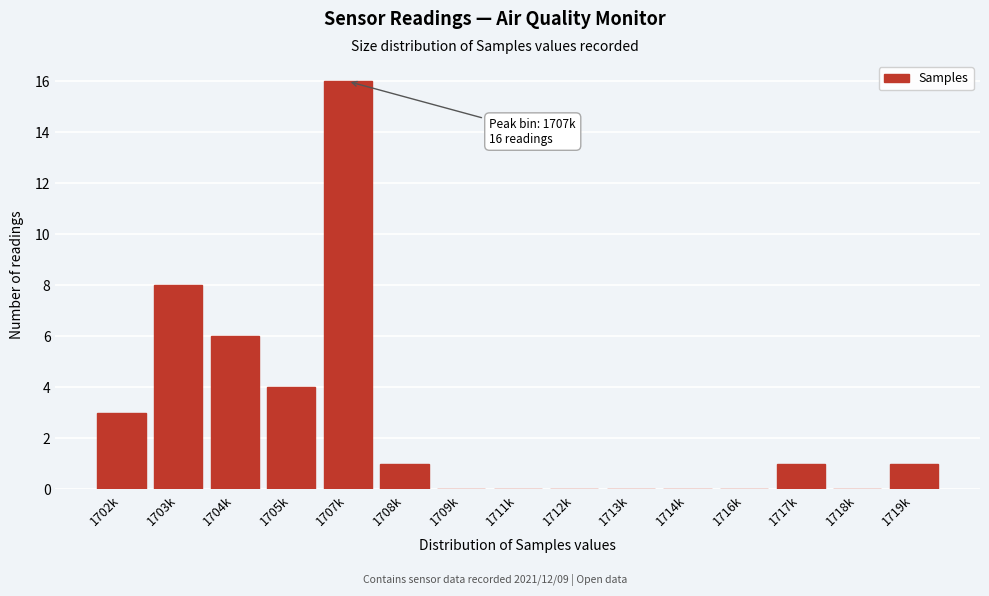

Reading left to right, what are all the values shown in this chart?

1702k=3	1703k=8	1704k=6	1705k=4	1707k=16	1708k=1	1709k=0	1711k=0	1712k=0	1713k=0	1714k=0	1716k=0	1717k=1	1718k=0	1719k=1